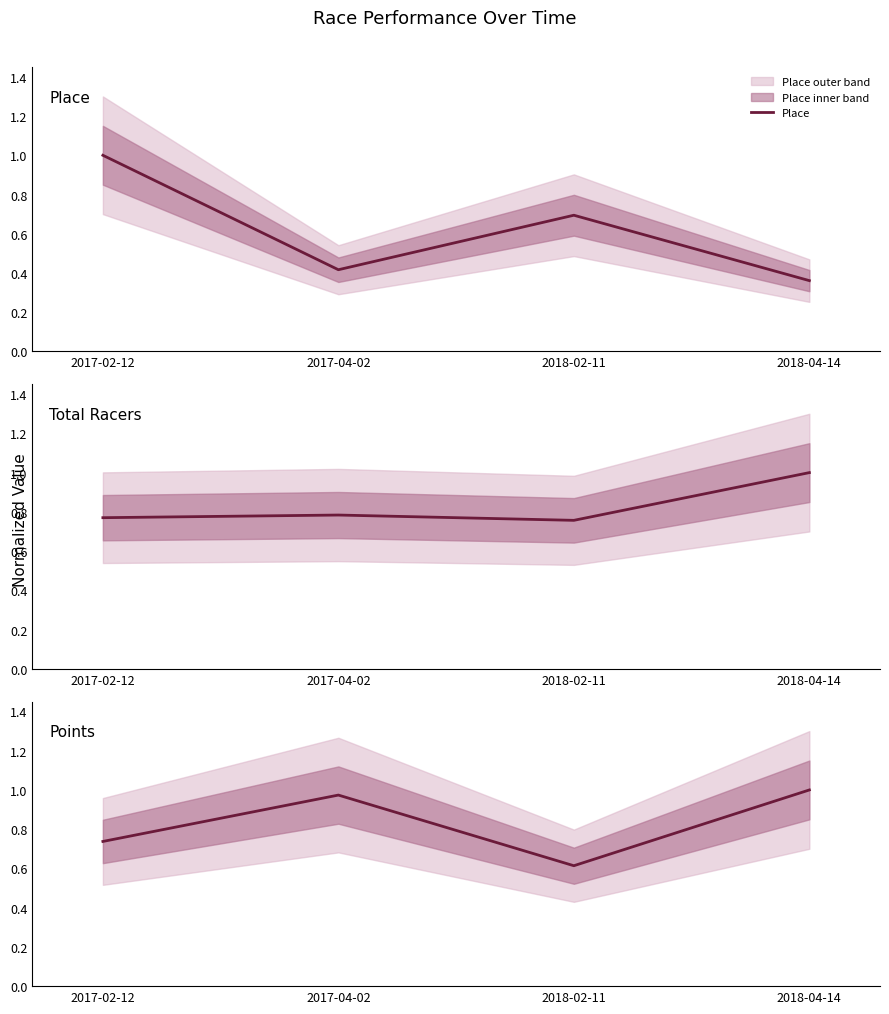

What is the value of the Total Racers point at the 3rd from the left?

0.8